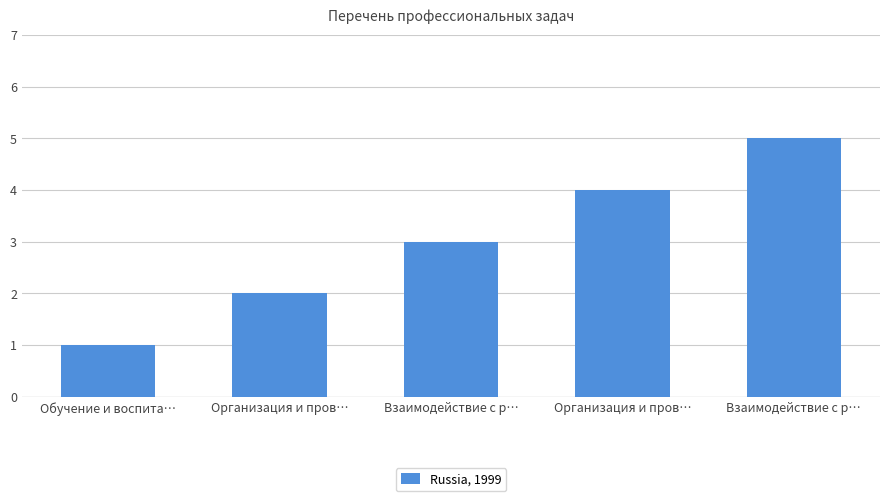

What is the average value?

3